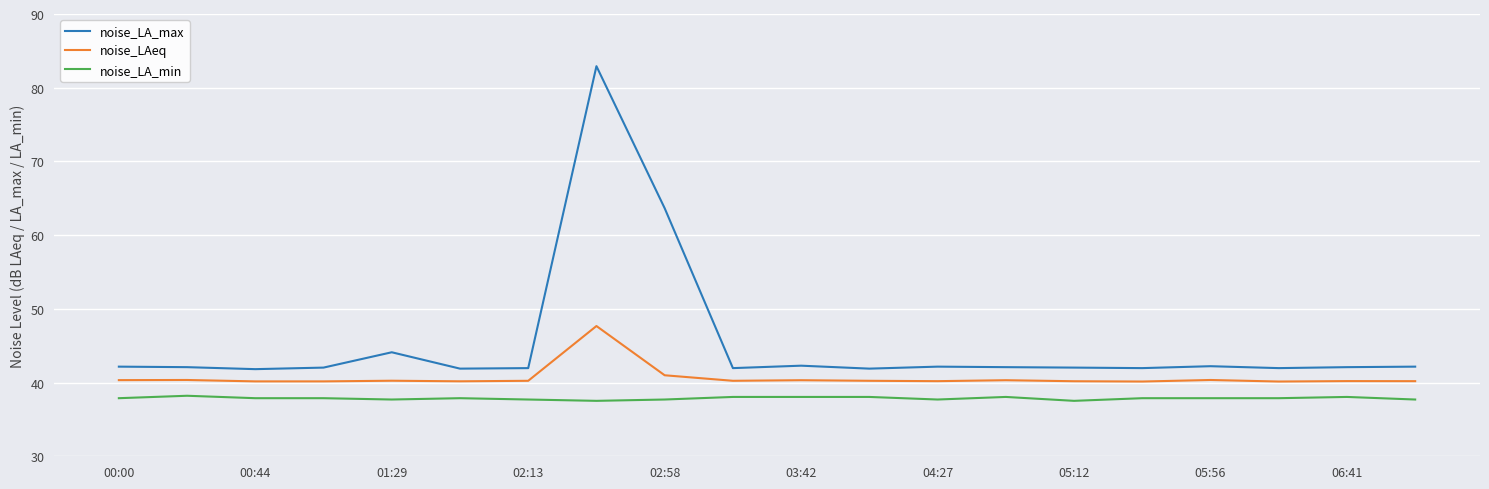

What is the difference between the maximum and minimum values in the noise_LAeq series?

7.5